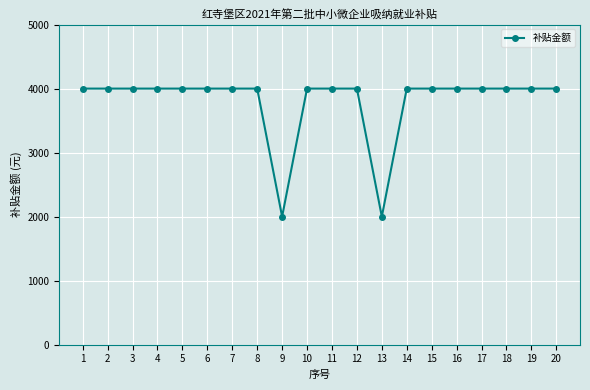

Approximately how many times larger is the value at 20 compared to 11?

1.0